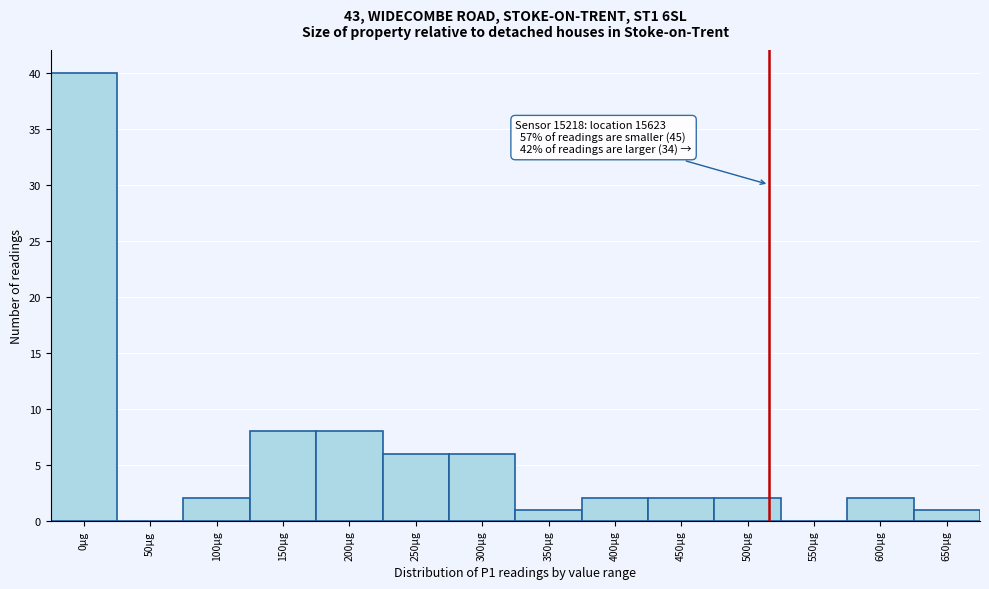

Reading left to right, what are all the values shown in this chart?

0µg=40	50µg=0	100µg=2	150µg=8	200µg=8	250µg=6	300µg=6	350µg=1	400µg=2	450µg=2	500µg=2	550µg=0	600µg=2	650µg=1